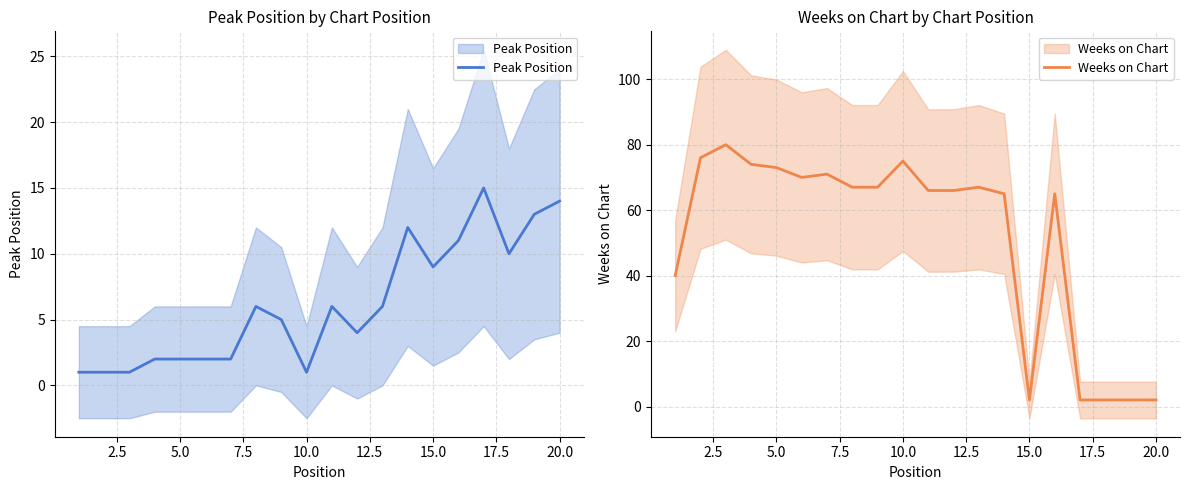

What is the greatest value displayed?

80